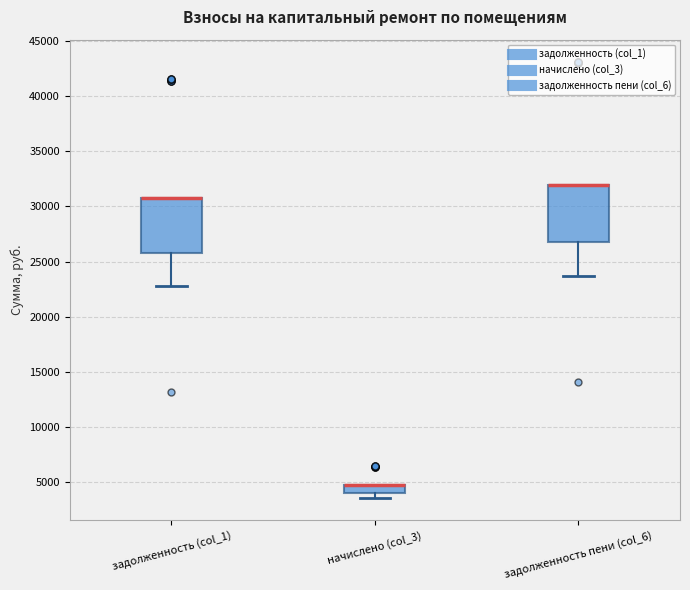

Reading left to right, transcribe this box plot: for each box, give where its median line is, the range the box spans, and where its two whiskers end, as read against the y-axis. The values are not printed on the chart, so give them approximately, as read against the axis.

задолженность (col_1): median 31000 (drawn on the box's upper edge), box 26000 to 31000, whiskers 23000 to 31000
начислено (col_3): median 5000 (drawn on the box's upper edge), box 4000 to 5000, whiskers 3500 to 5000
задолженность пени (col_6): median 32000 (drawn on the box's upper edge), box 27000 to 32000, whiskers 23500 to 32000